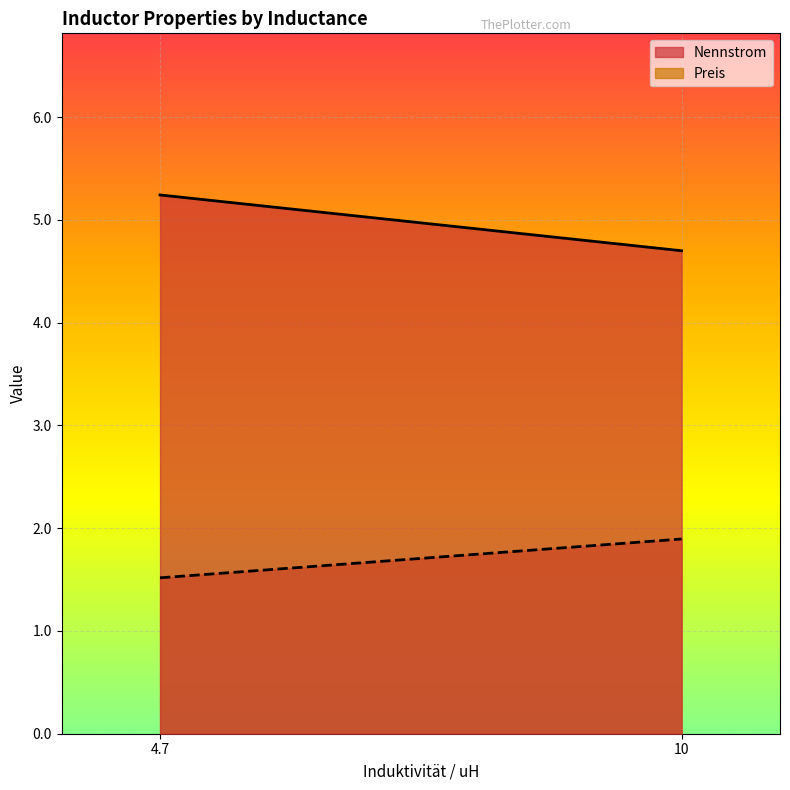

Which series has the largest total across all categories?

Nennstrom